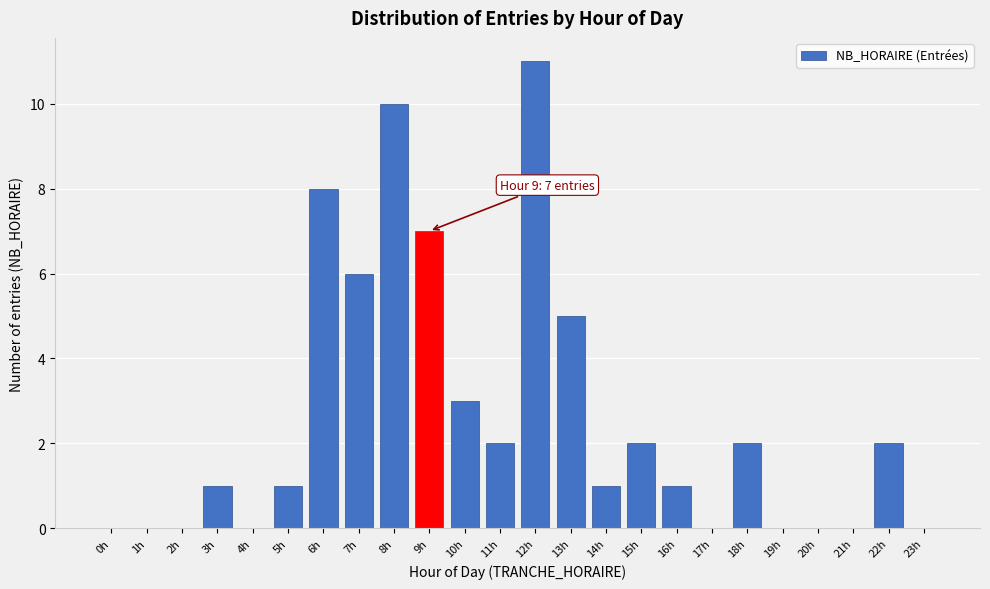

Reading left to right, what are all the values shown in this chart?

0h=0	1h=0	2h=0	3h=1	4h=0	5h=1	6h=8	7h=6	8h=10	9h=7	10h=3	11h=2	12h=11	13h=5	14h=1	15h=2	16h=1	17h=0	18h=2	19h=0	20h=0	21h=0	22h=2	23h=0